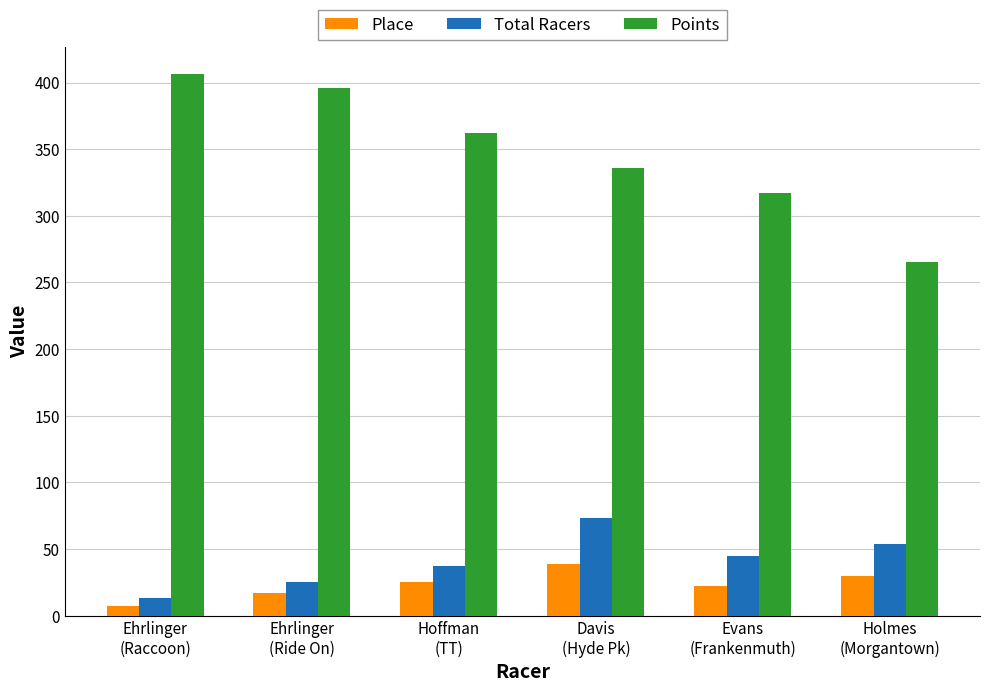

At how many categories does at least one series exceed 179?

6